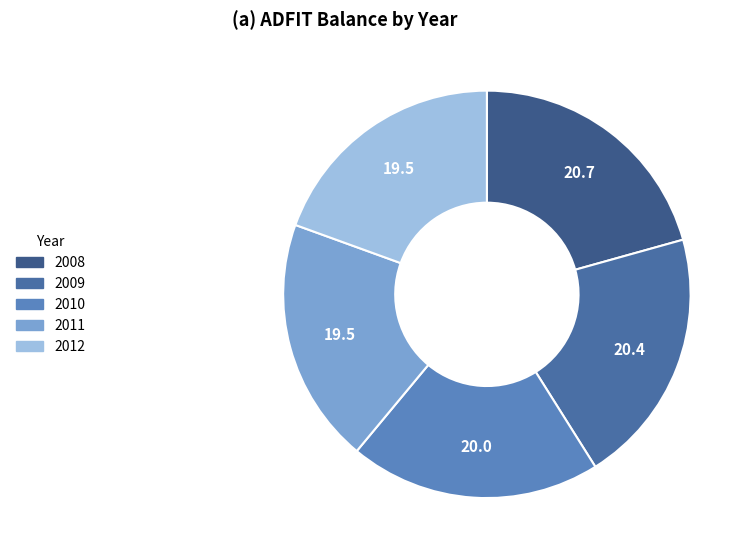

How many segments does this pie chart have?

5